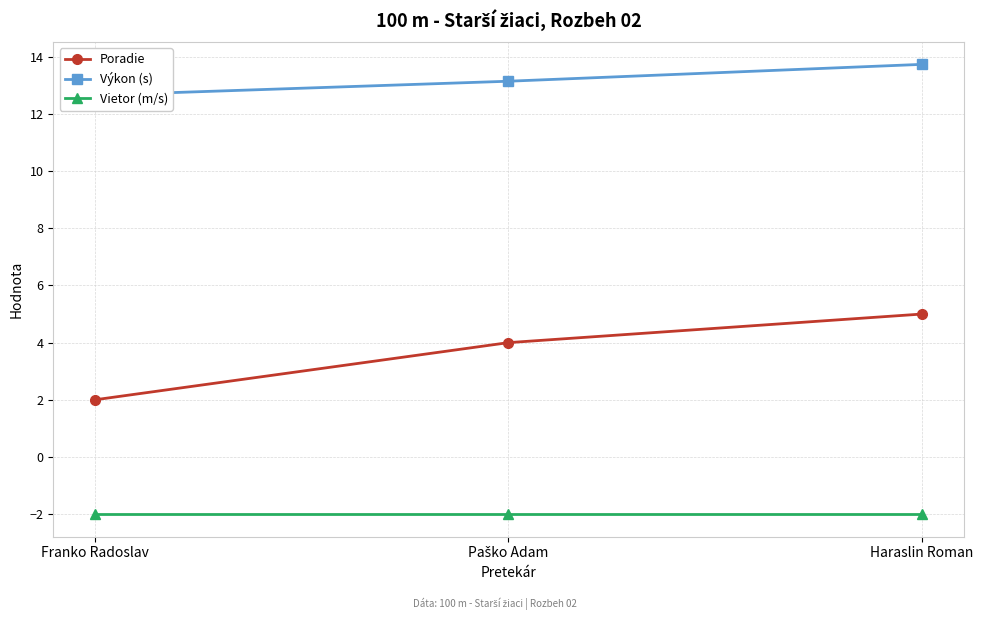

Which series changed the most between Franko Radoslav and Haraslin Roman?

Poradie